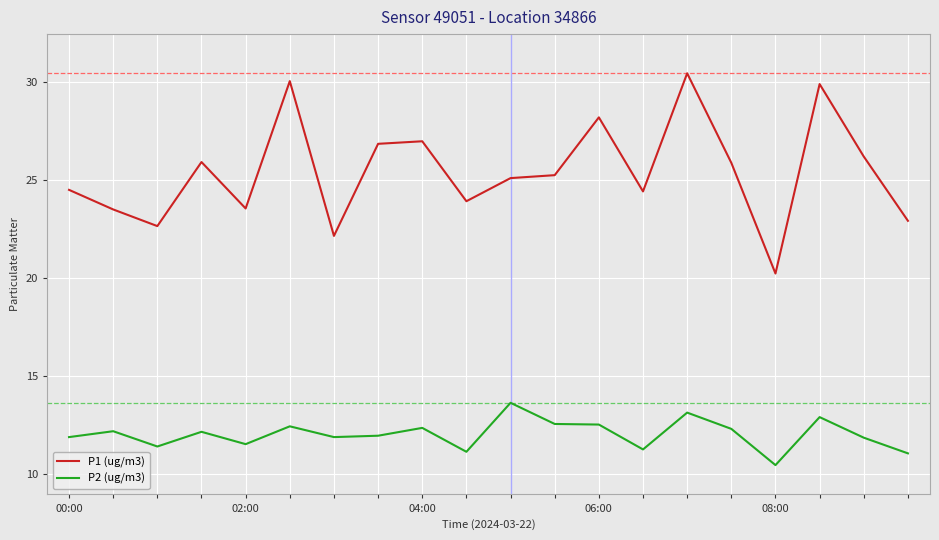

At how many categories does at least one series exceed 19?

20